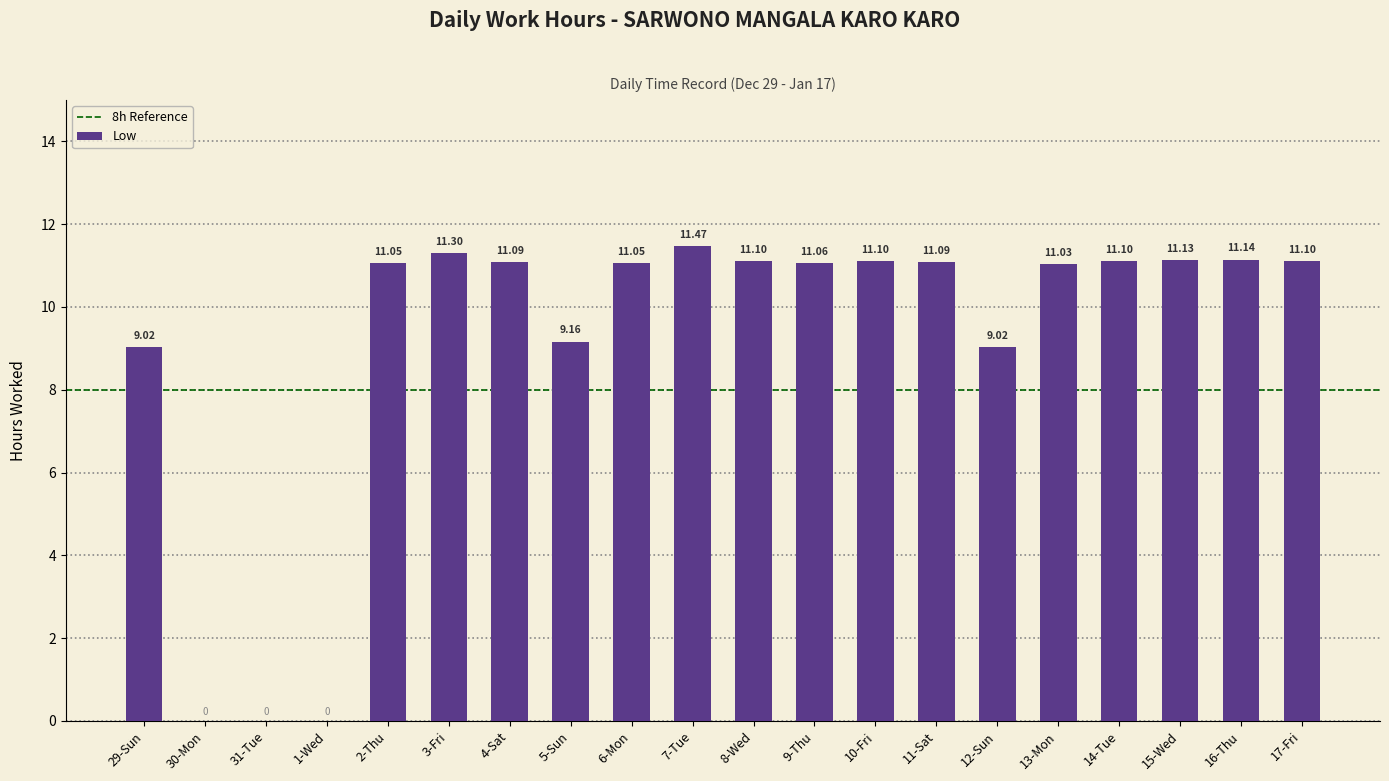

What is the change in value from 7-Tue to 17-Fri?

-0.4